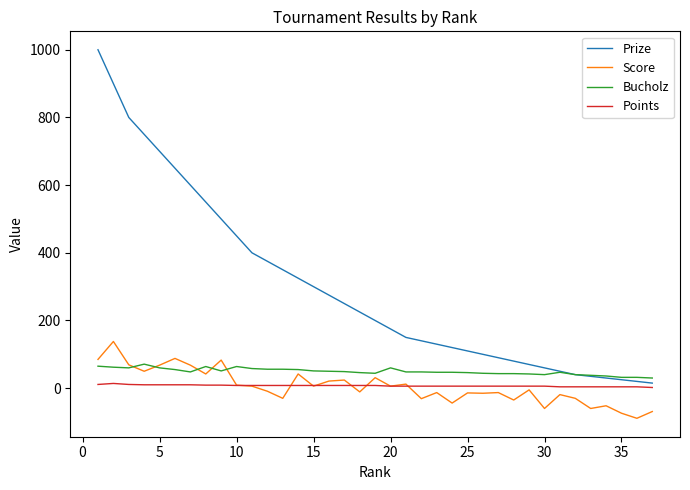

What is the maximum value shown in the chart?

1000